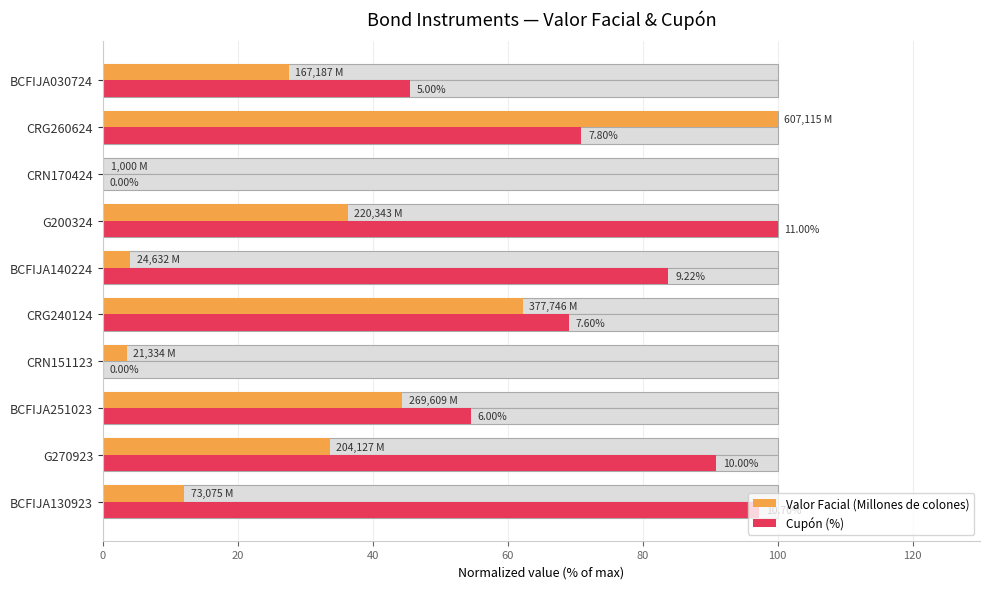

What is the difference between the maximum and minimum values in the Cupón (%) series?

100.0